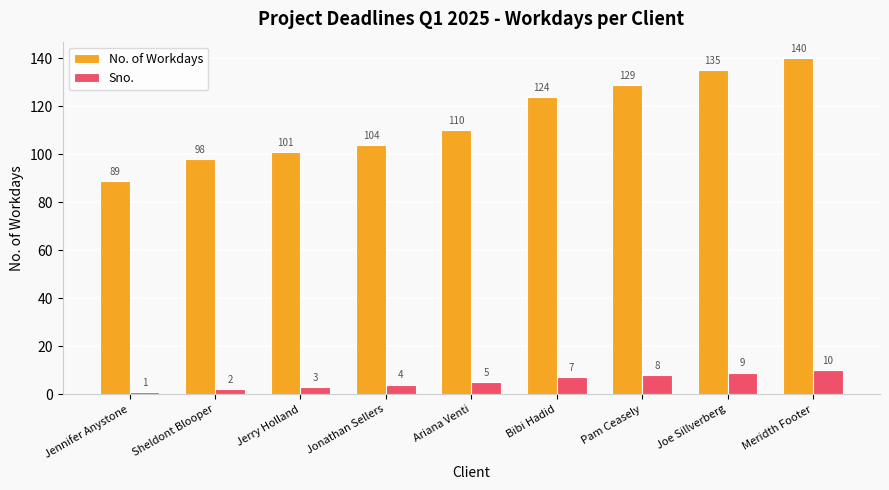

What is the greatest value displayed?

140